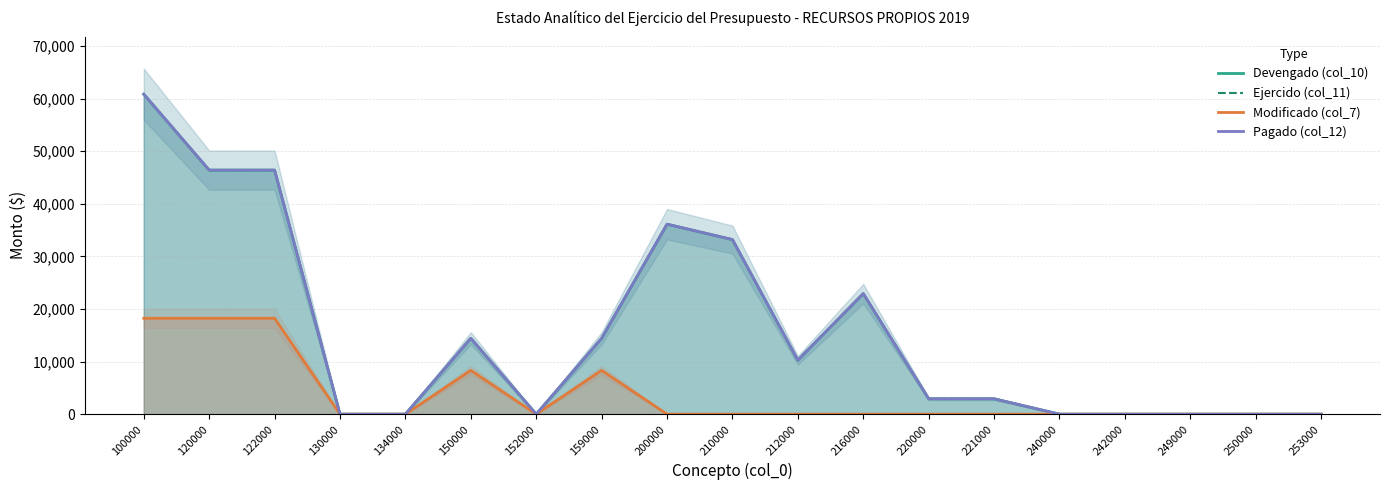

Rank the categories by Modificado (col_7) value from lowest to highest.

130000, 134000, 152000, 200000, 210000, 212000, 216000, 220000, 221000, 240000, 242000, 249000, 250000, 253000, 150000, 159000, 100000, 120000, 122000